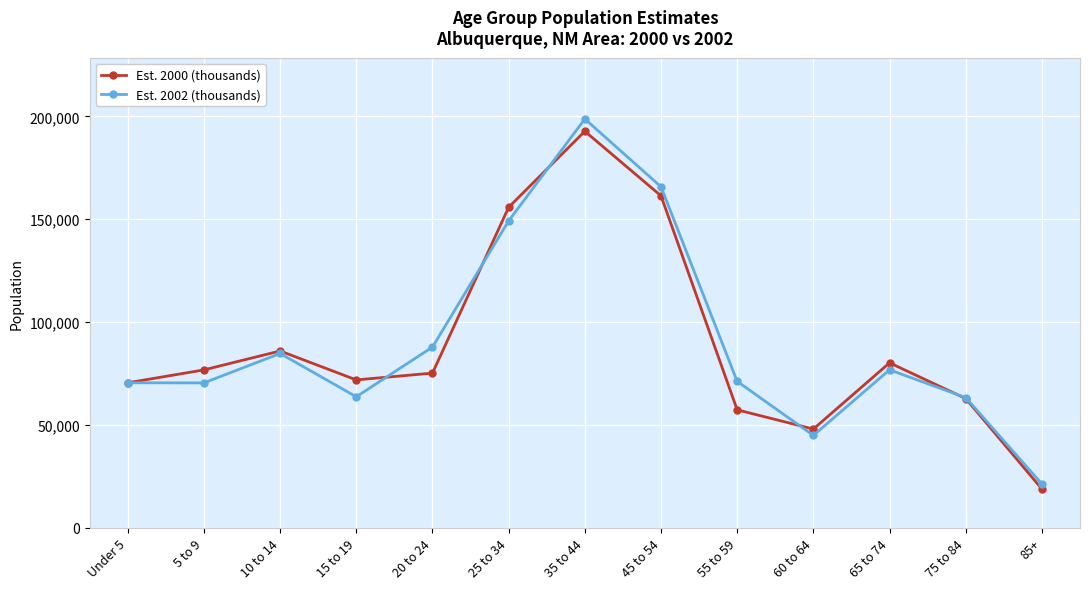

True or false: Est. 2002 (thousands) and Est. 2000 (thousands) intersect in this chart.

True